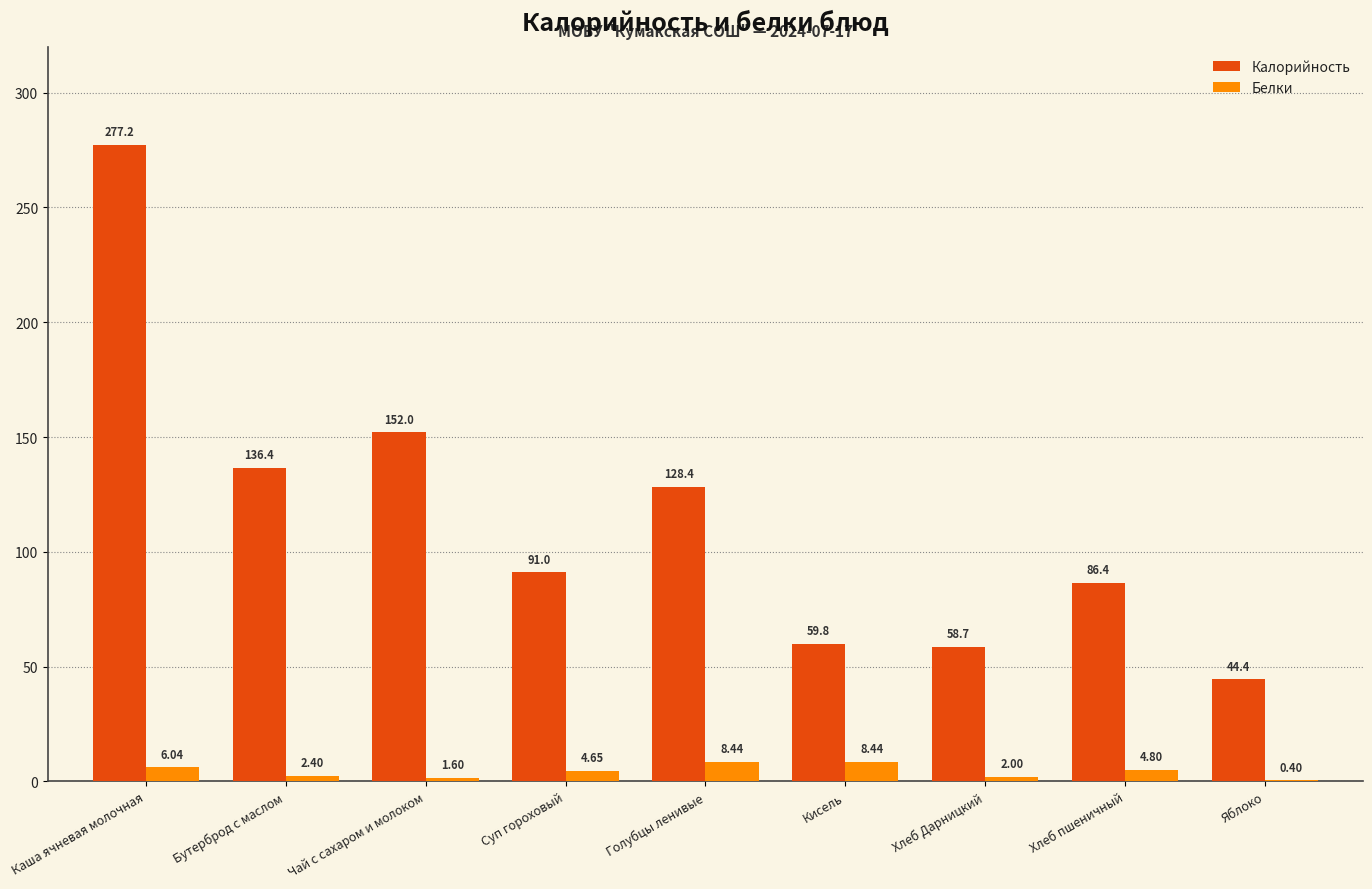

At which label is Калорийность closest to 160?

Чай с сахаром и молоком